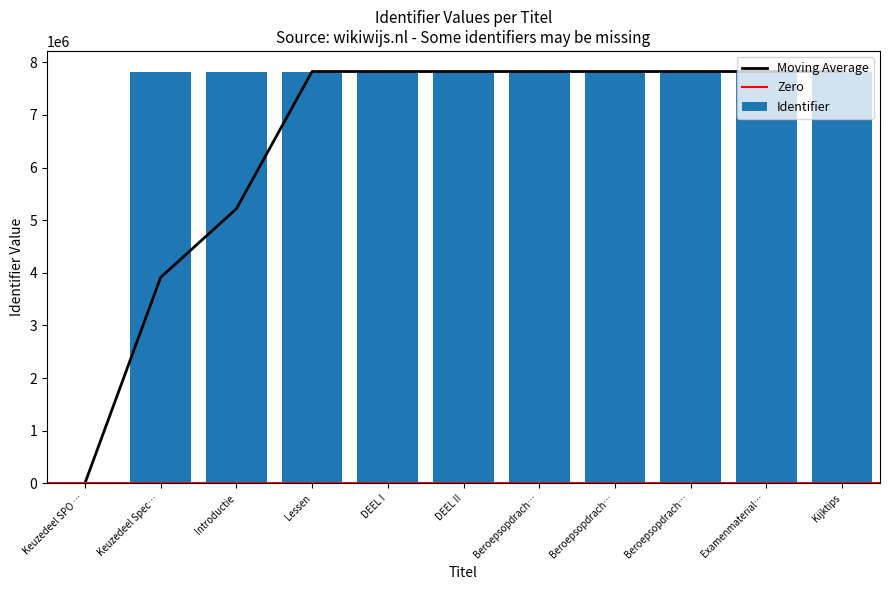

What is the difference between the values at Introductie and DEEL II?

11